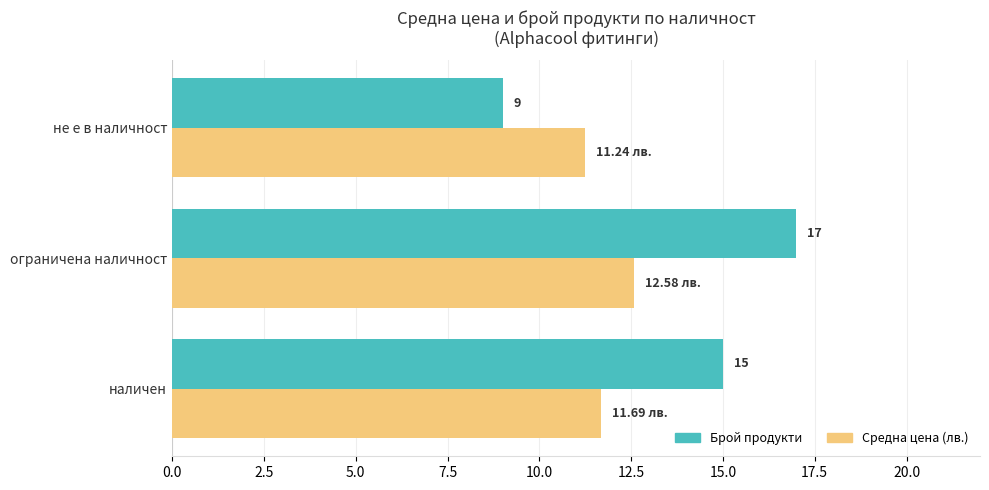

Rank the categories by Брой продукти value from lowest to highest.

не е в наличност, наличен, ограничена наличност